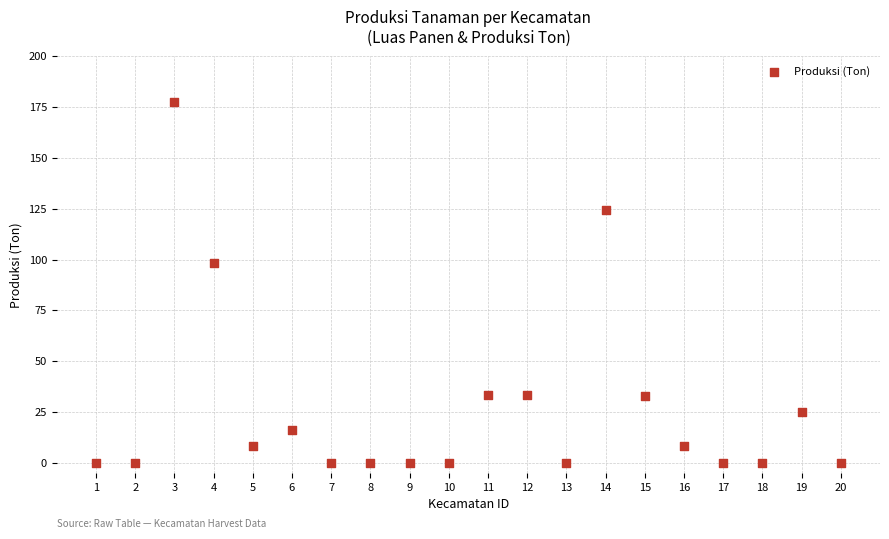

What Y value in the scatter plot is closest to 88?

98.3